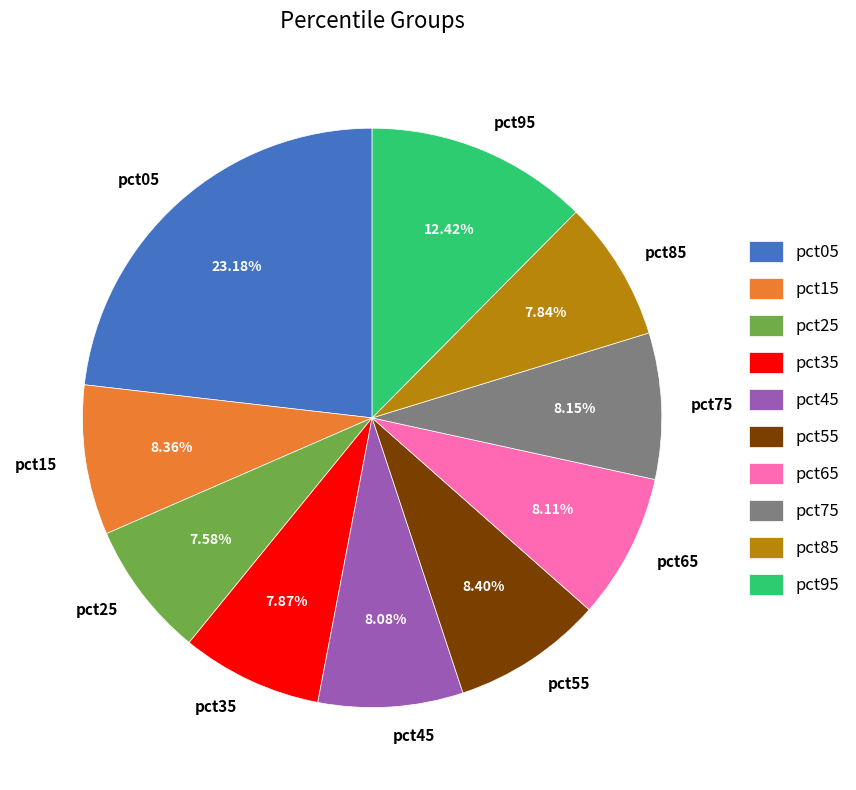

True or false: pct45 accounts for 8% of the total.

True